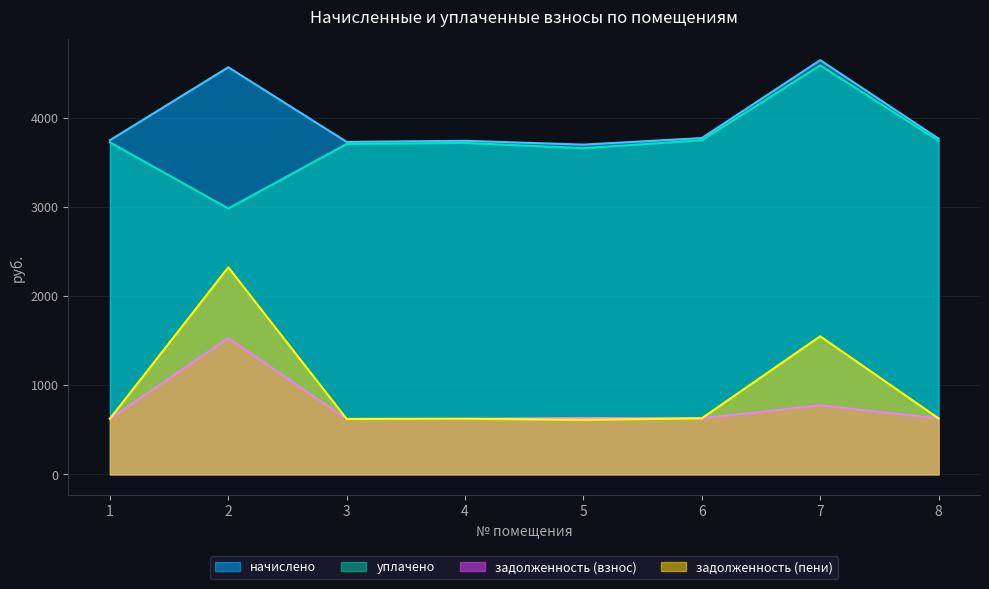

The уплачено series shows 3749.7 at 6. True or false?

True